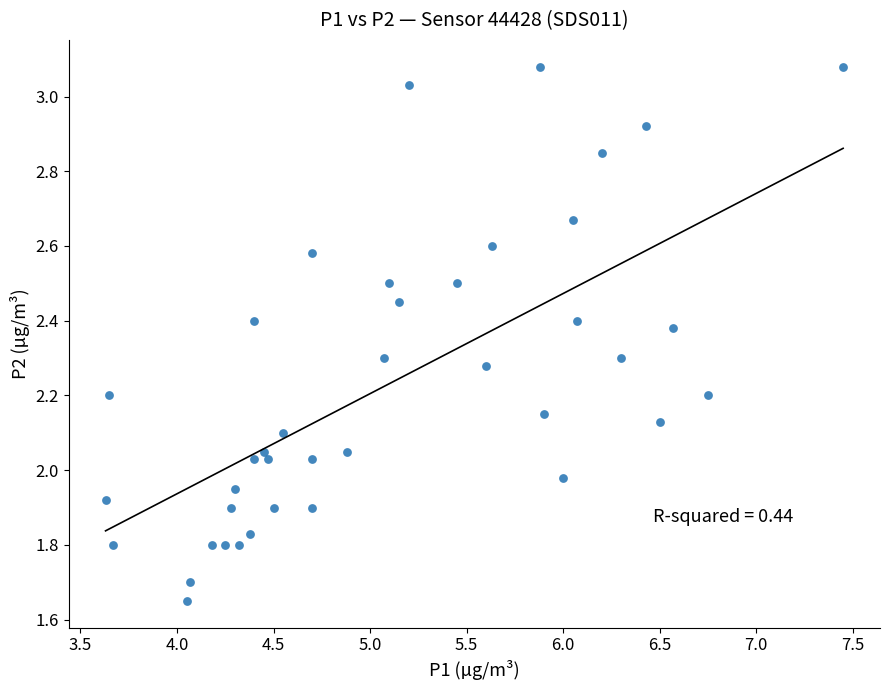

What is the range of X values (max minus min)?

3.8